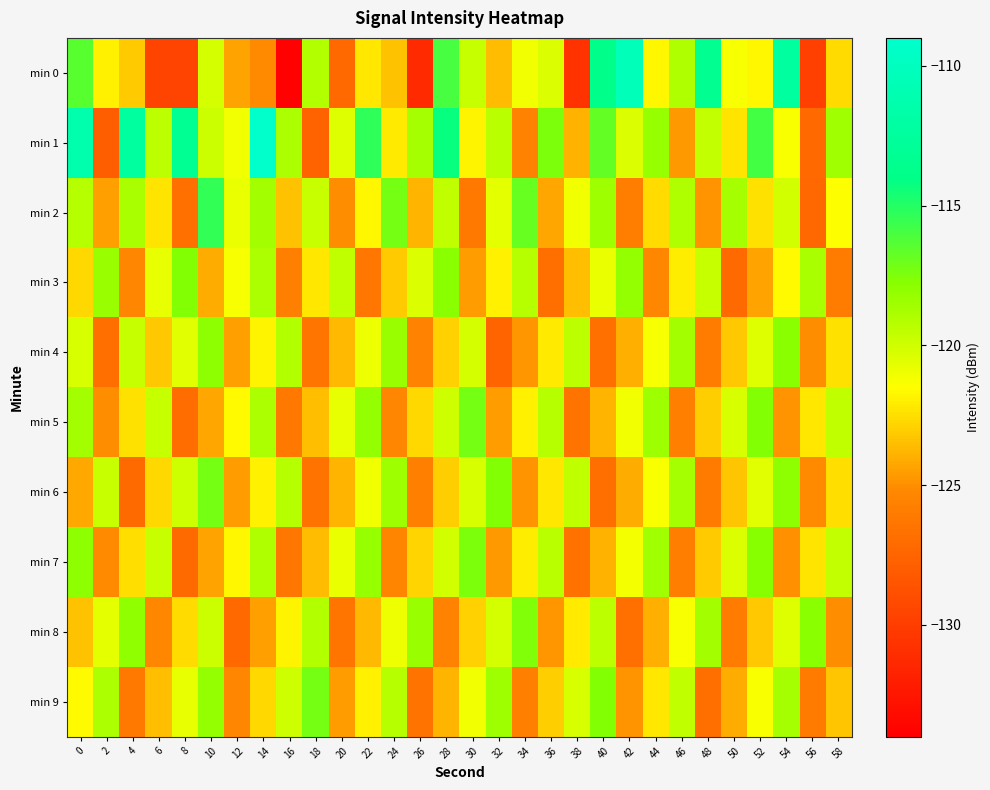

How many series are shown in this chart?

10